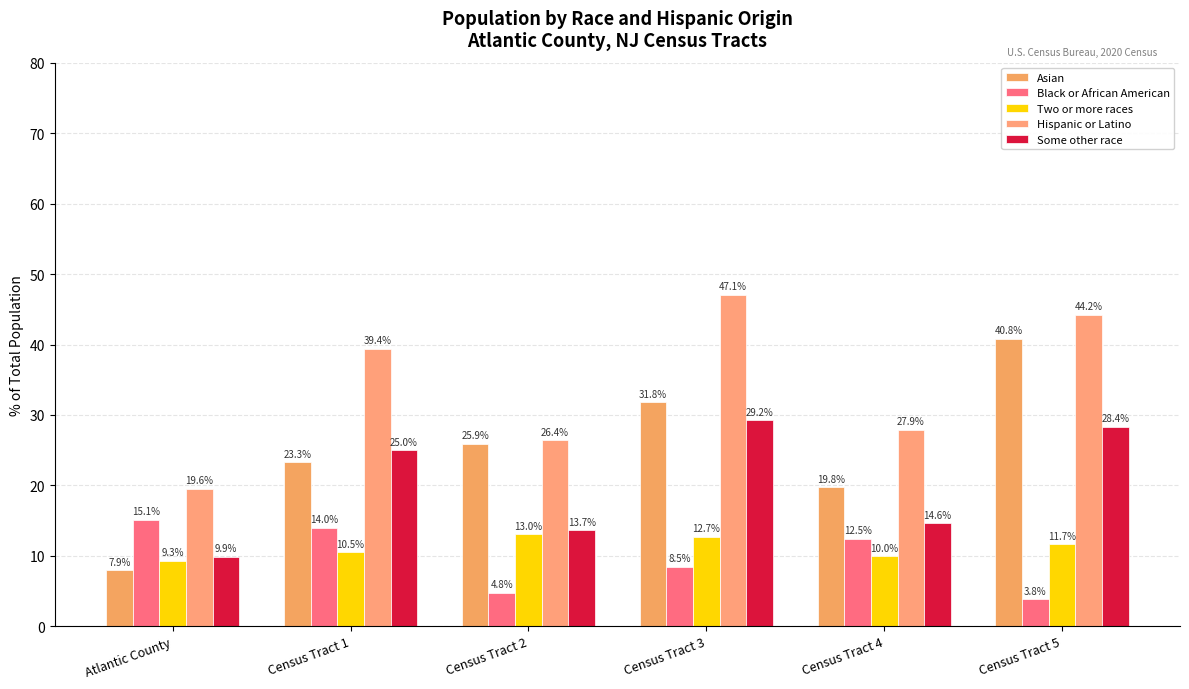

At which category is the sum across all series the highest?

Census Tract 3